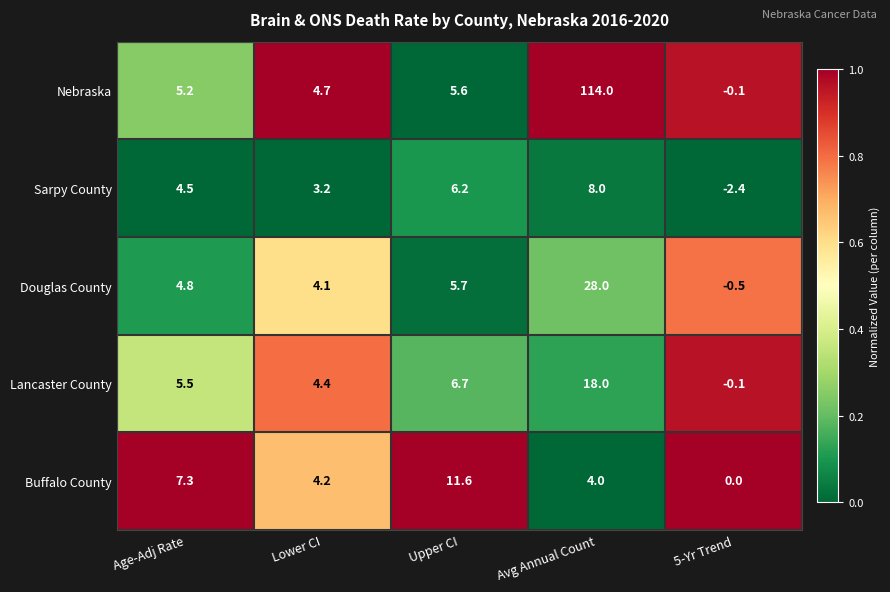

Is it true that Sarpy County equals 4.5 at Age-Adj Rate?

True